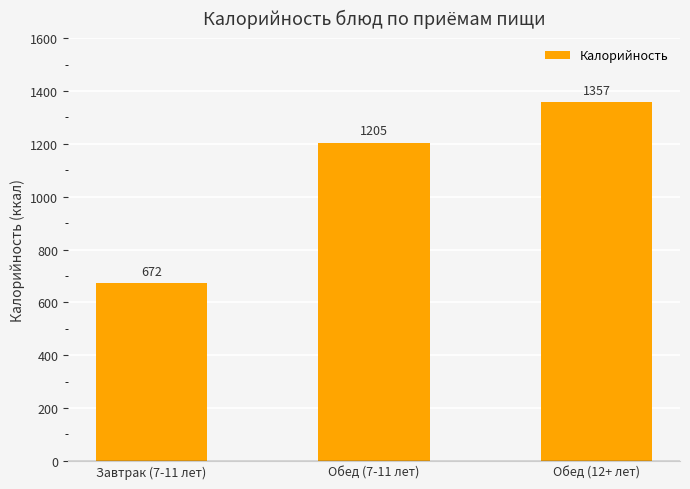

What is the change in value from Завтрак (7-11 лет) to Обед (7-11 лет)?

+533.1